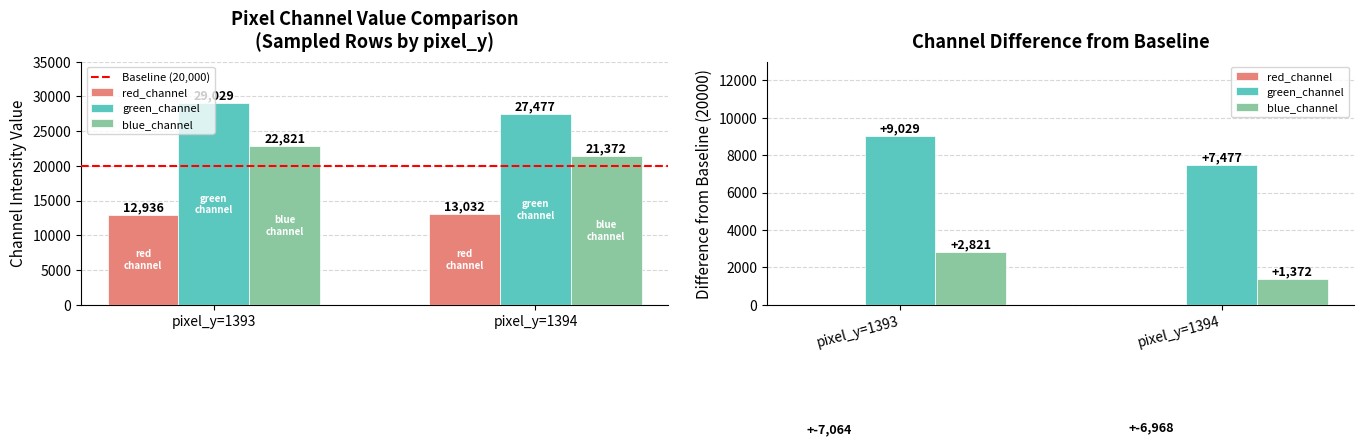

Where is green_channel nearest to the value 8253?

pixel_y=1393